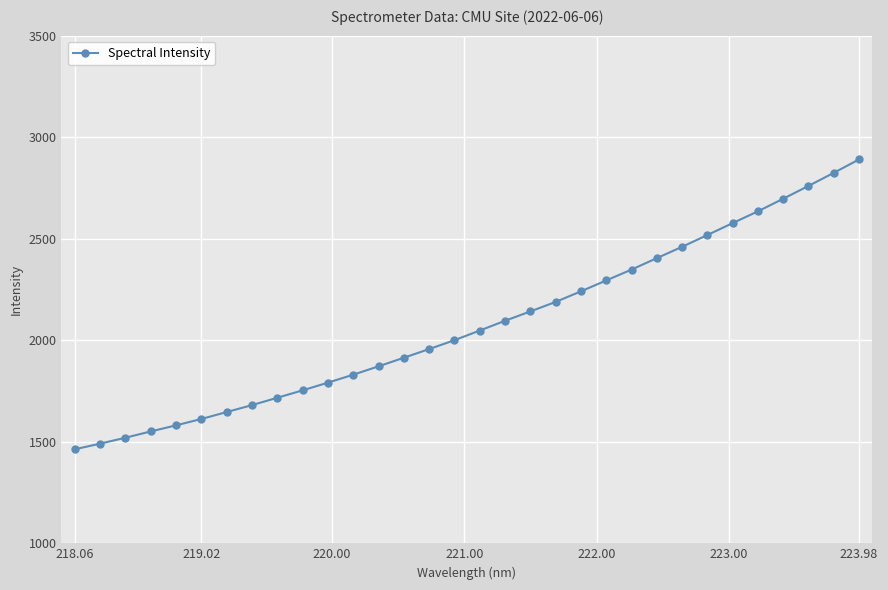

What is the maximum value shown in the chart?

2890.3